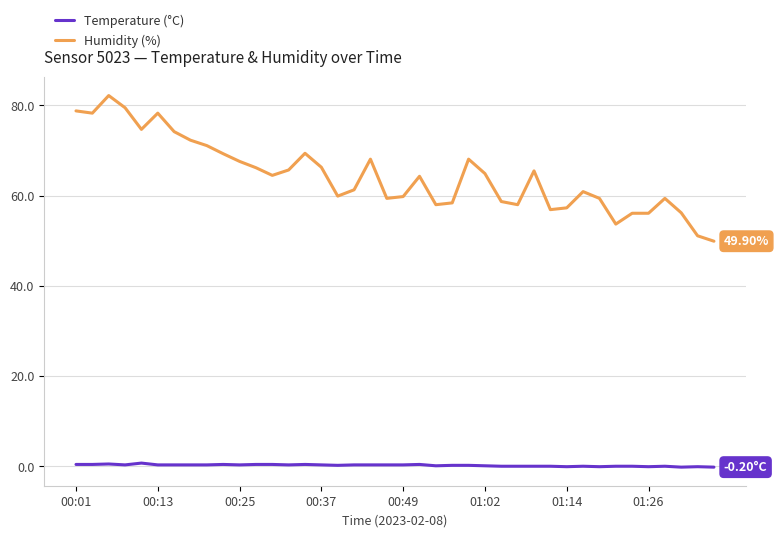

List the series in order of their overall mean, highest first.

Humidity (%), Temperature (°C)